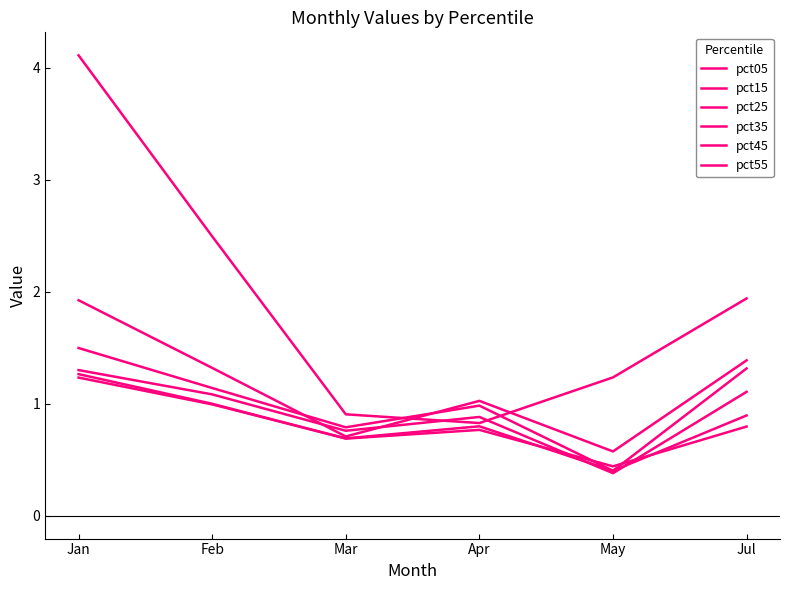

True or false: pct55 has a value of 0.6 at Jan.

False